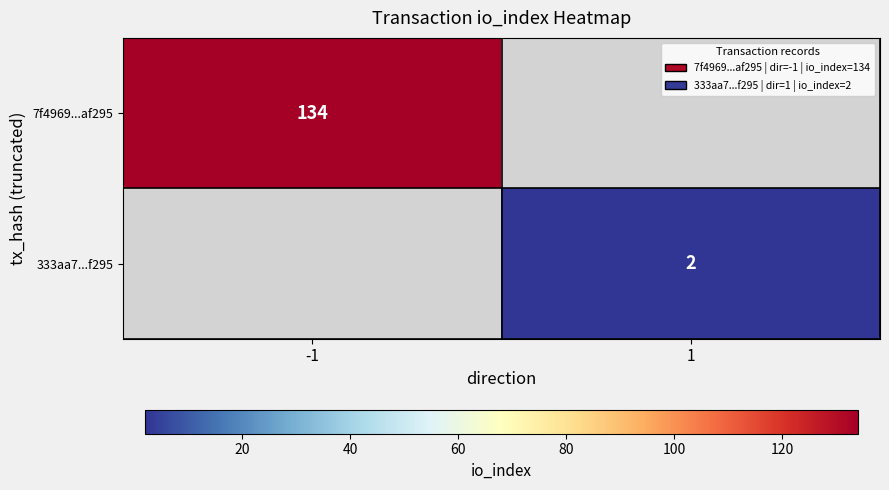

How many categories are shown in the chart?

2